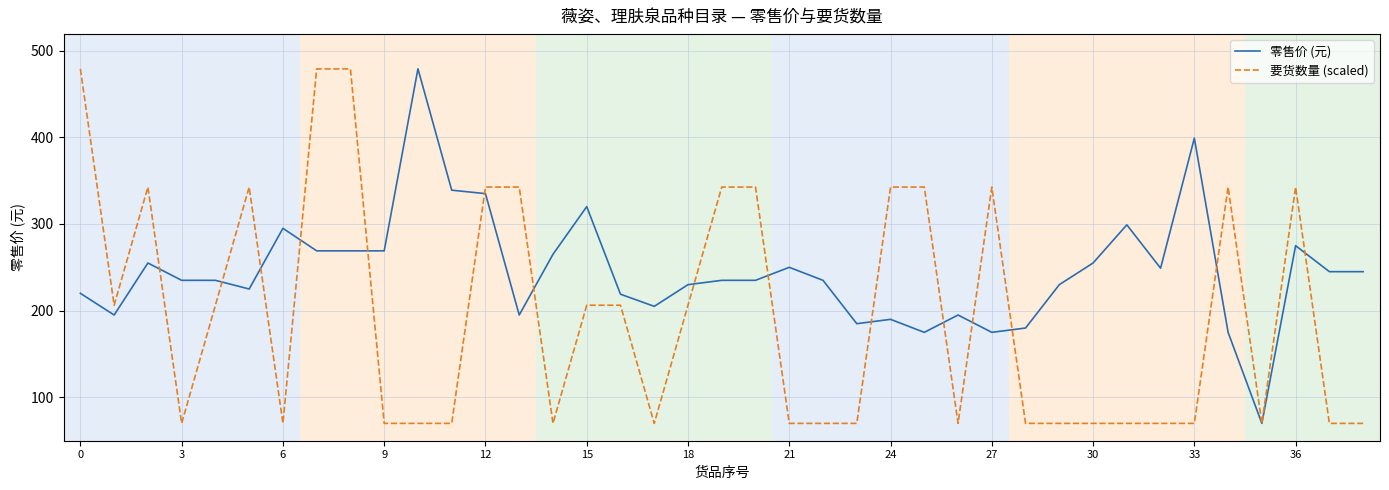

Which series ends up on top after the final intersection of 要货数量 (scaled) and 零售价 (元)?

零售价 (元)